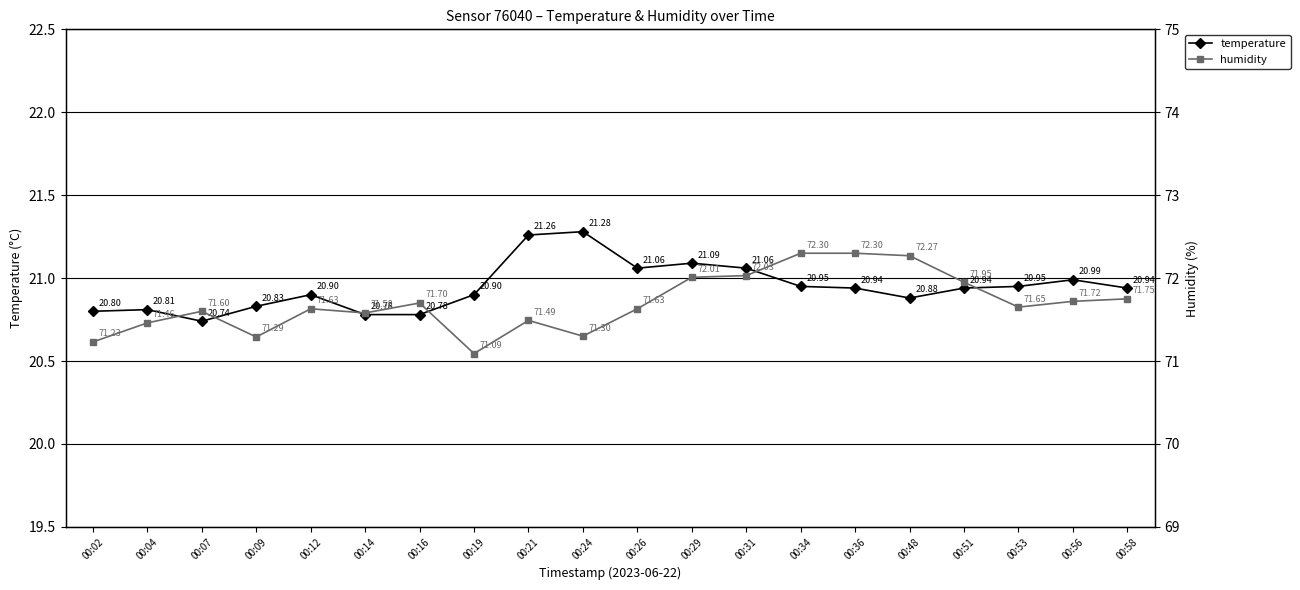

Reading left to right, list all the values displayed in this chart.

temperature: 00:02=20.8	00:04=20.8	00:07=20.7	00:09=20.8	00:12=20.9	00:14=20.8	00:16=20.8	00:19=20.9	00:21=21.3	00:24=21.3	00:26=21.1	00:29=21.1	00:31=21.1	00:34=20.9	00:36=20.9	00:48=20.9	00:51=20.9	00:53=20.9	00:56=21.0	00:58=20.9
humidity: 00:02=71.2	00:04=71.5	00:07=71.6	00:09=71.3	00:12=71.6	00:14=71.6	00:16=71.7	00:19=71.1	00:21=71.5	00:24=71.3	00:26=71.6	00:29=72.0	00:31=72.0	00:34=72.3	00:36=72.3	00:48=72.3	00:51=72.0	00:53=71.7	00:56=71.7	00:58=71.8